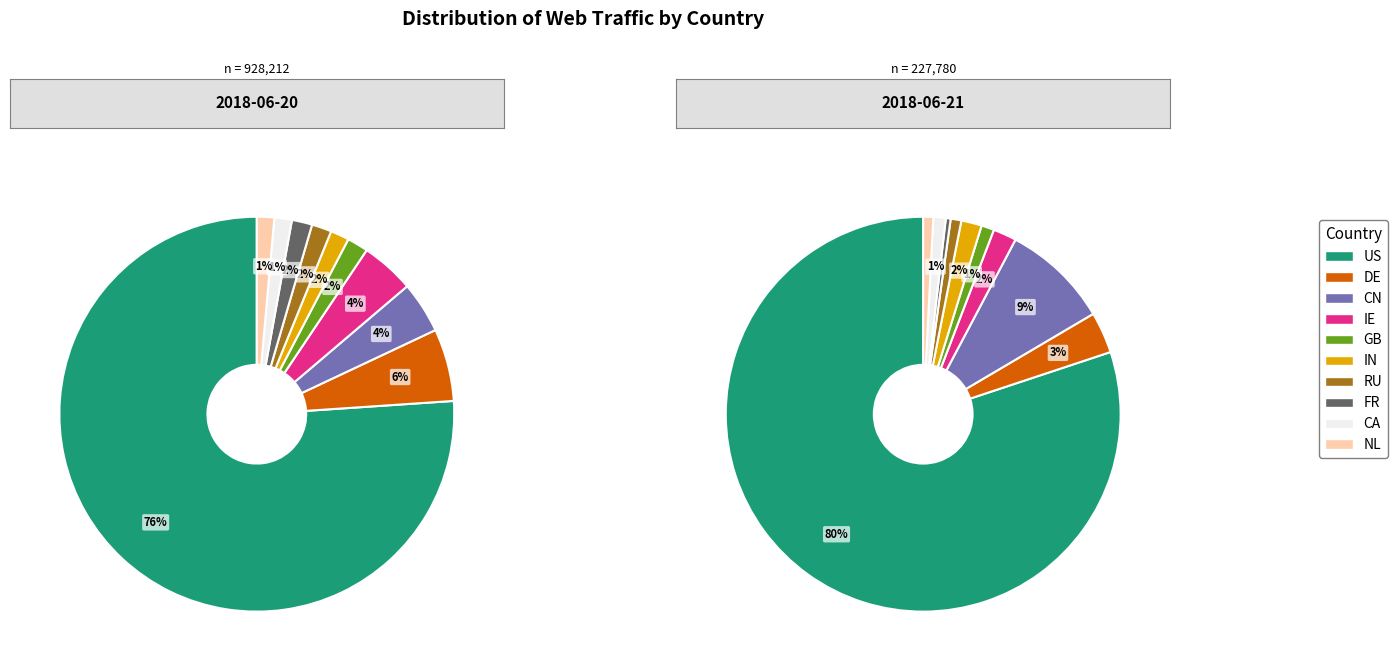

The RU slice represents 1% of the pie. True or false?

True